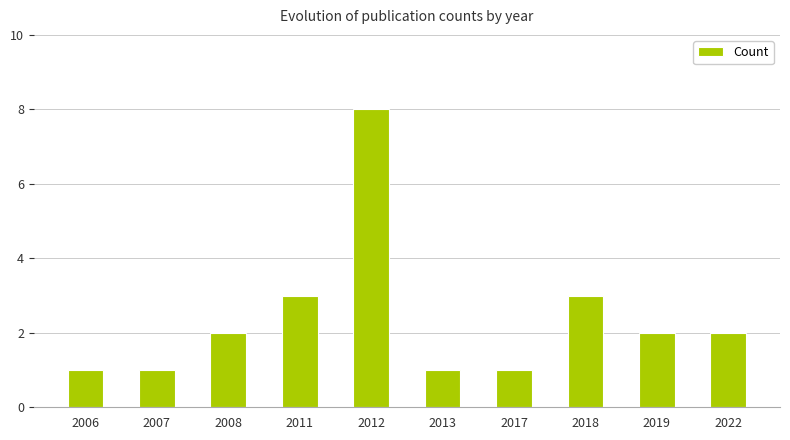

What is the value of the 2nd bar from the left?

1